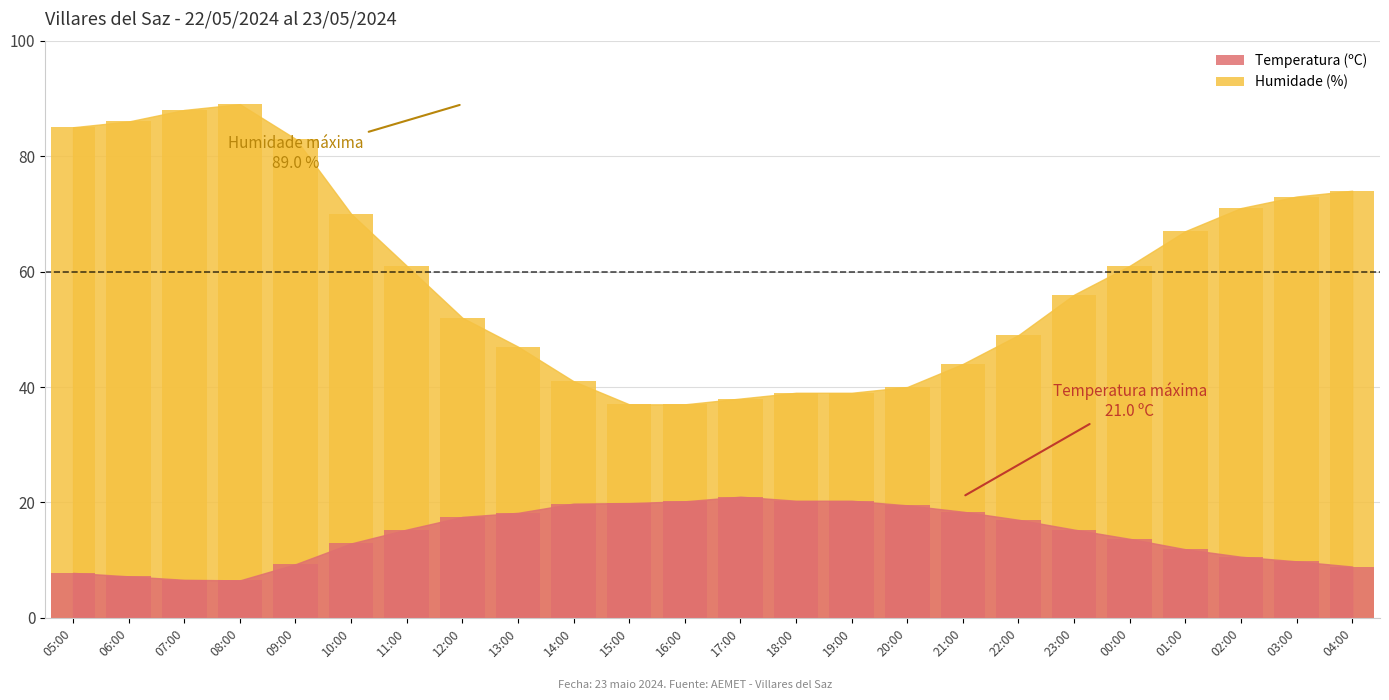

Is it true that Humidade (%) equals 56.0 at 23:00?

True